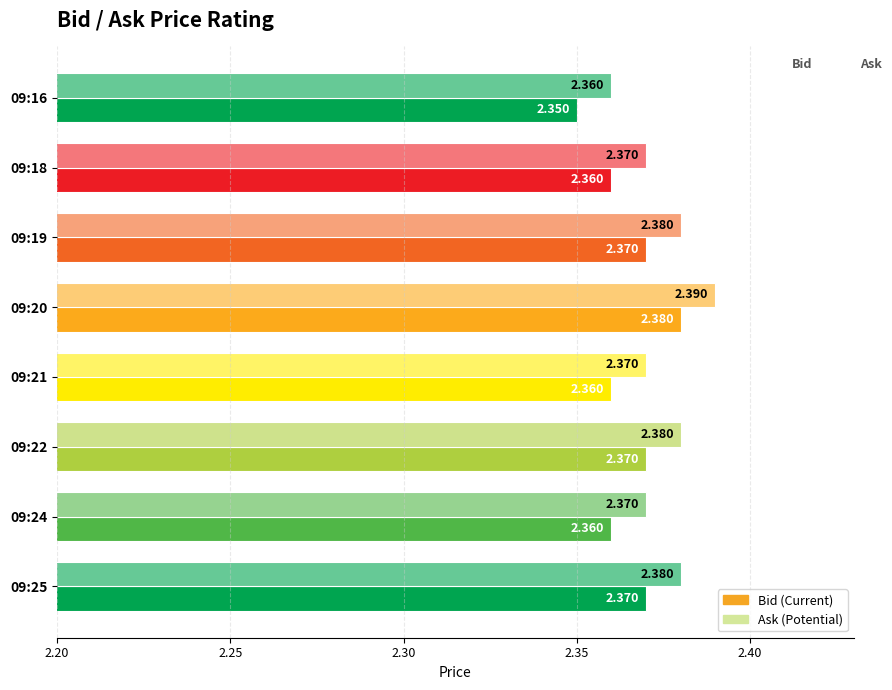

How many data points does each series have?

8